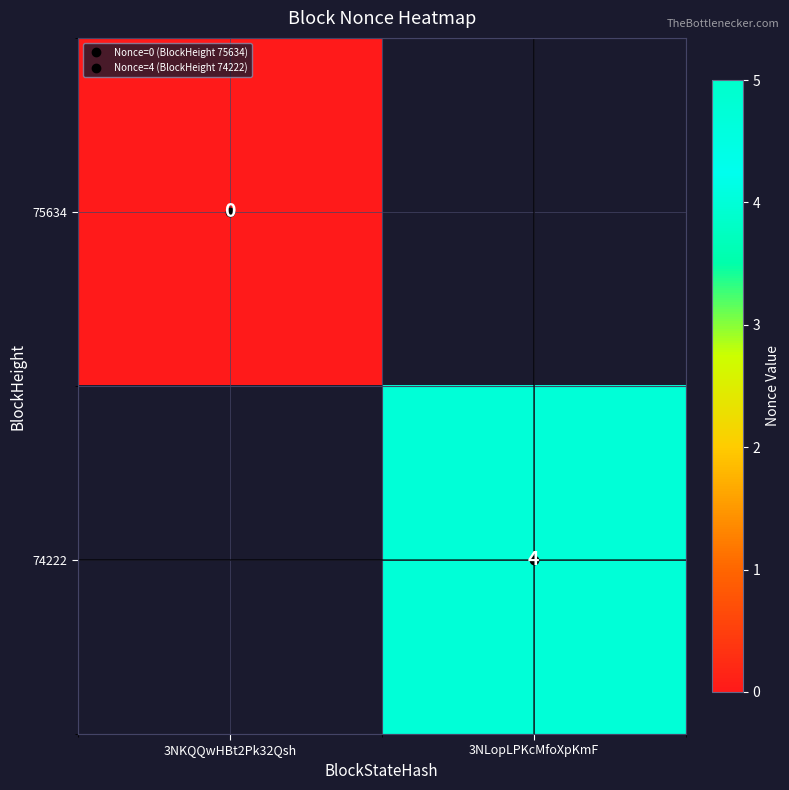

At which category is the sum across all series the highest?

3NLopLPKcMfoXpKmF